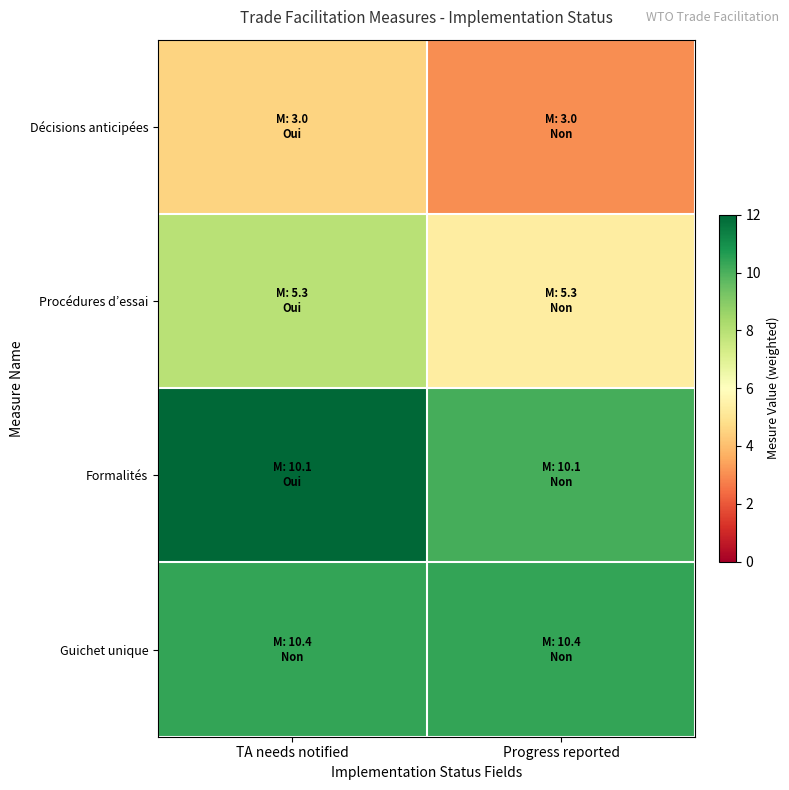

Reading right to left, list all the values displayed in this chart.

Décisions anticipées: Progress reported=3.0	TA needs notified=4.5
Procédures d’essai: Progress reported=5.3	TA needs notified=7.9
Formalités: Progress reported=10.1	TA needs notified=15.1
Guichet unique: Progress reported=10.4	TA needs notified=10.4